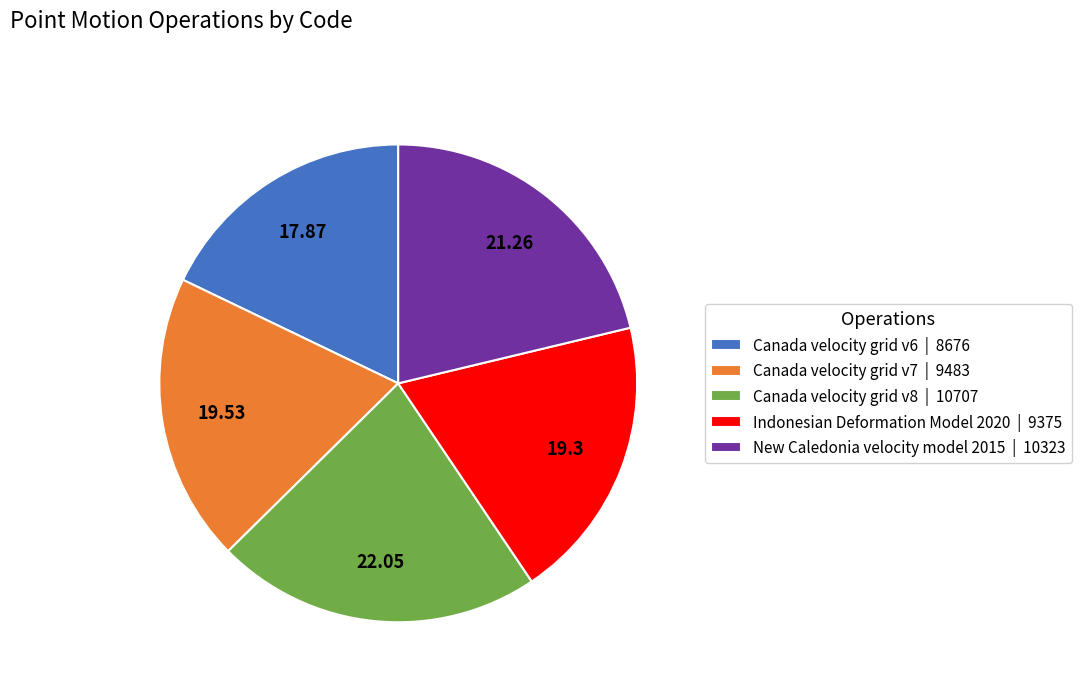

Does any single category account for the majority?

No